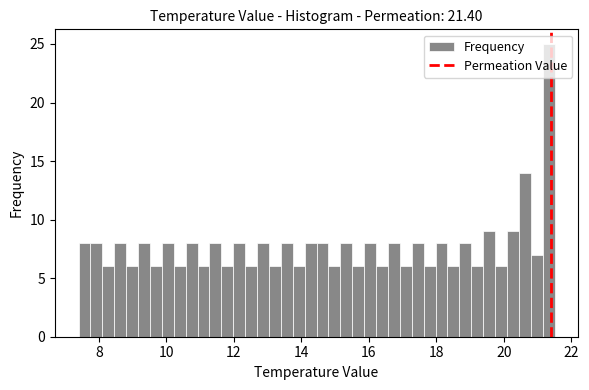

Around what value on the x-axis is the tallest bar? Give the approximate position of its centre, as read against the axis.

21.4